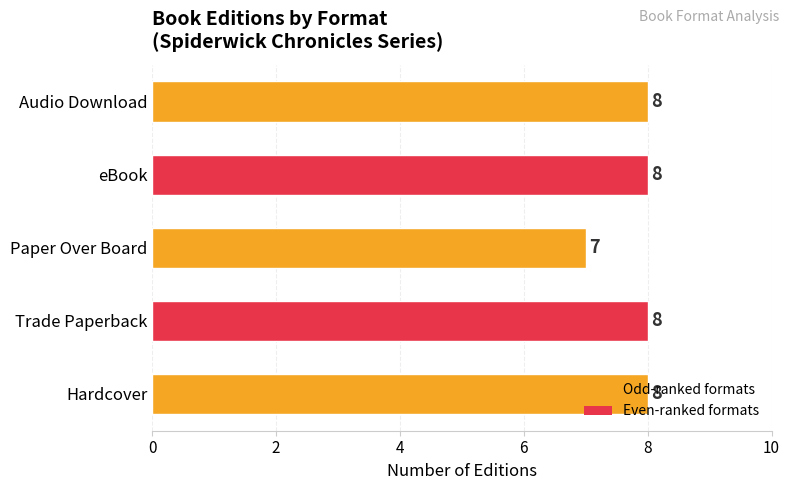

How many values are between 8 and 9?

4